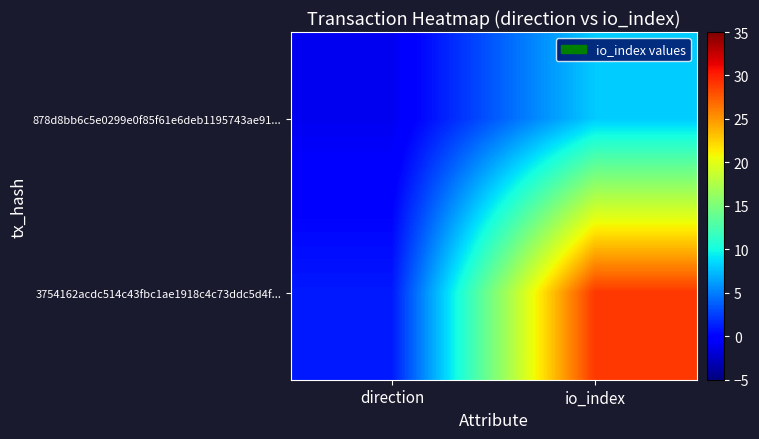

Rank the series at direction from lowest to highest value.

878d8bb6c5e0299e0f85f61e6deb1195743ae91..., 3754162acdc514c43fbc1ae1918c4c73ddc5d4f...